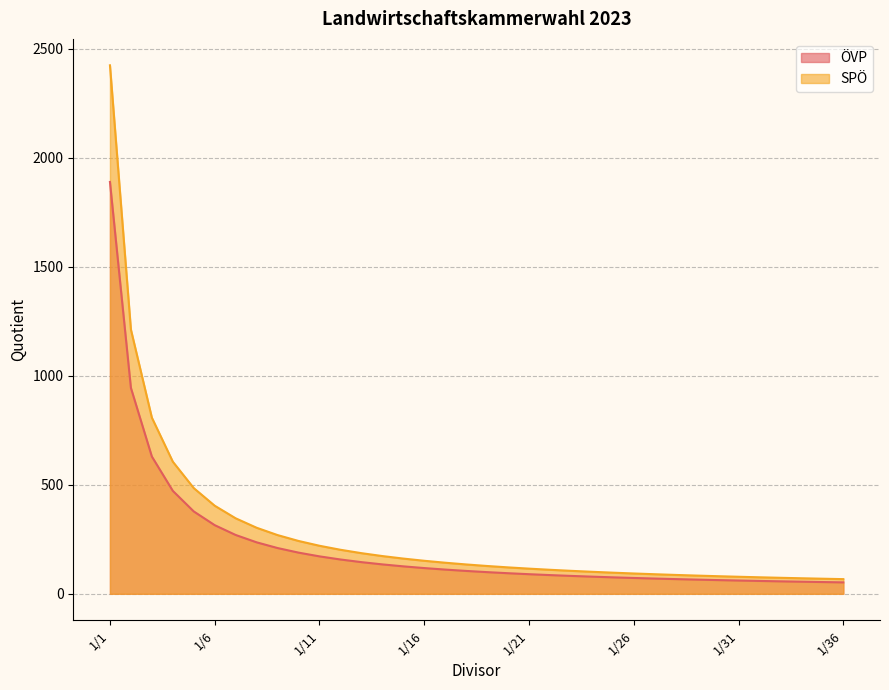

True or false: SPÖ has a value of 44.9 at 1/23.

False